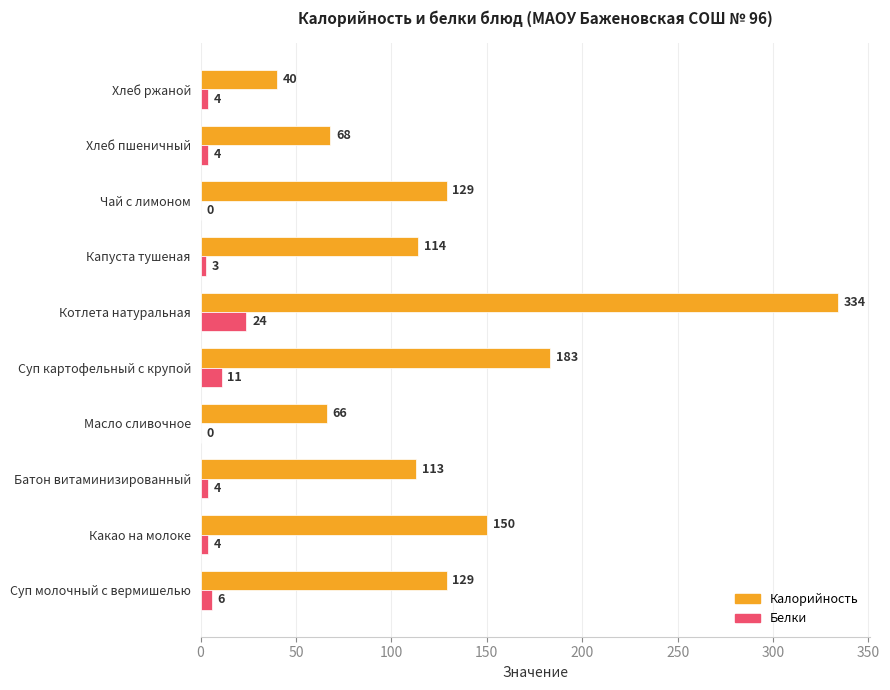

What is the sum of the Белки values at Хлеб пшеничный and Масло сливочное?

4